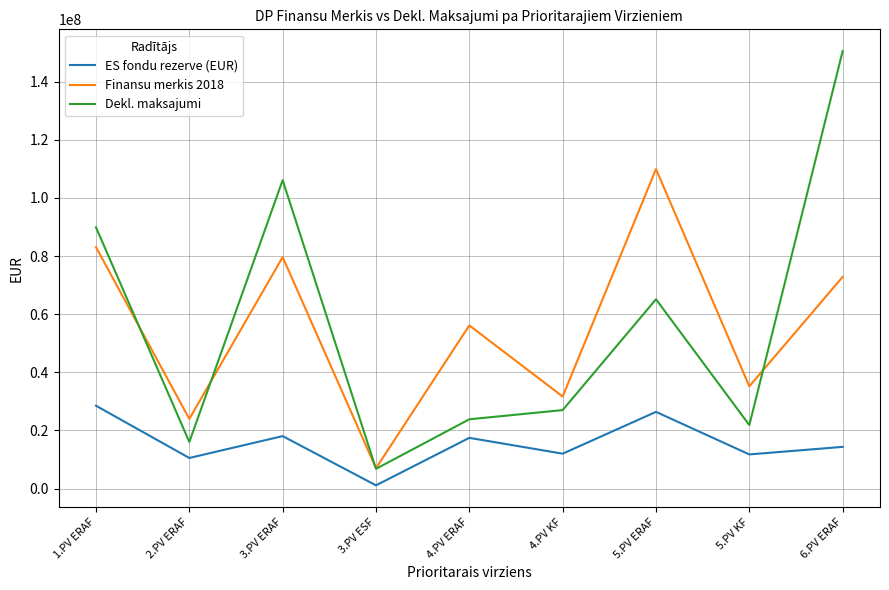

Which label corresponds to the largest value in the chart?

6.PV ERAF